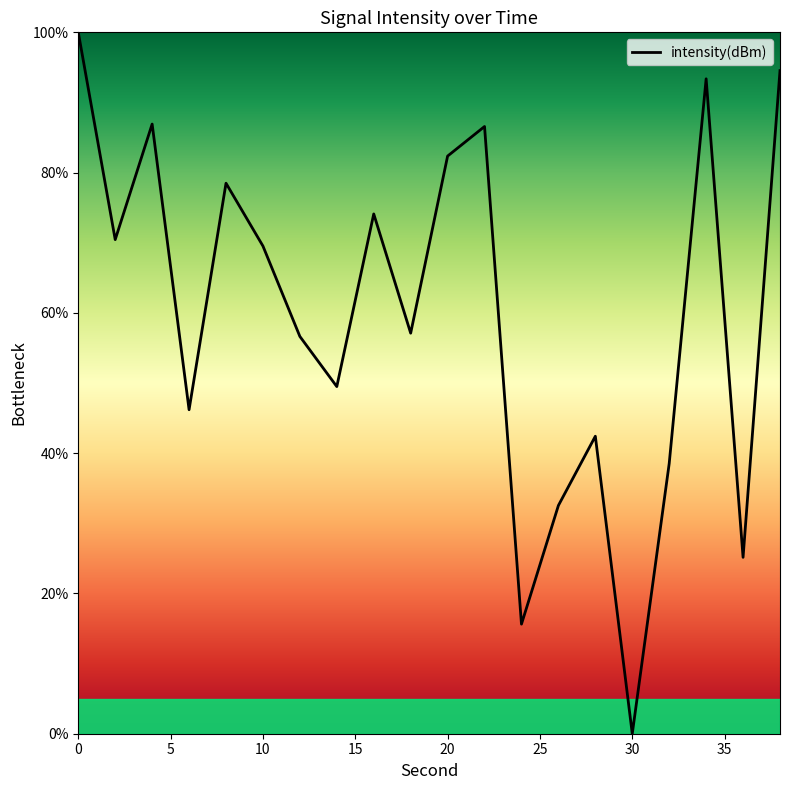

What is the maximum value shown in the chart?

100.0